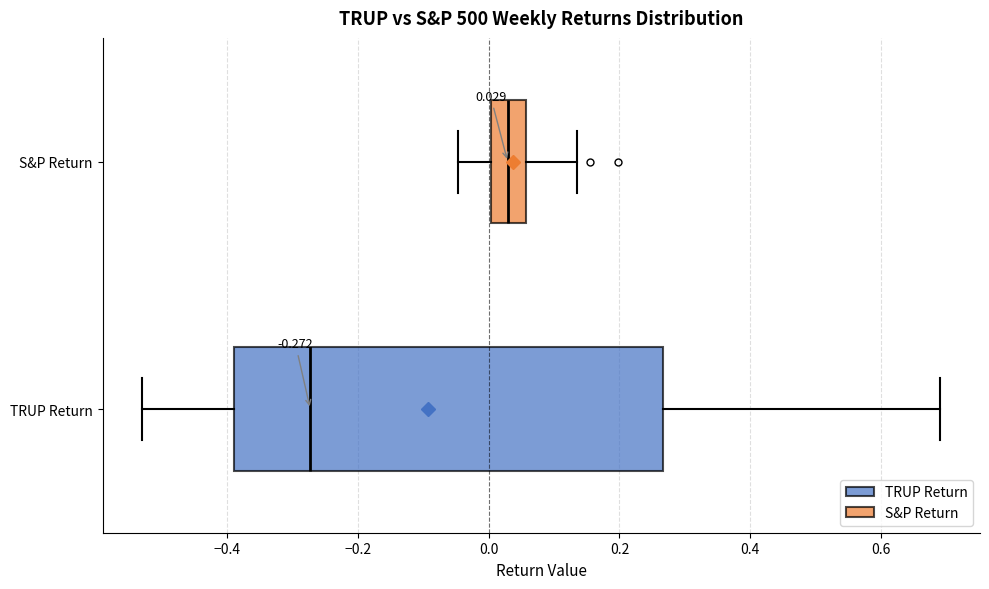

Which box's median line is the furthest to the right?

S&P Return